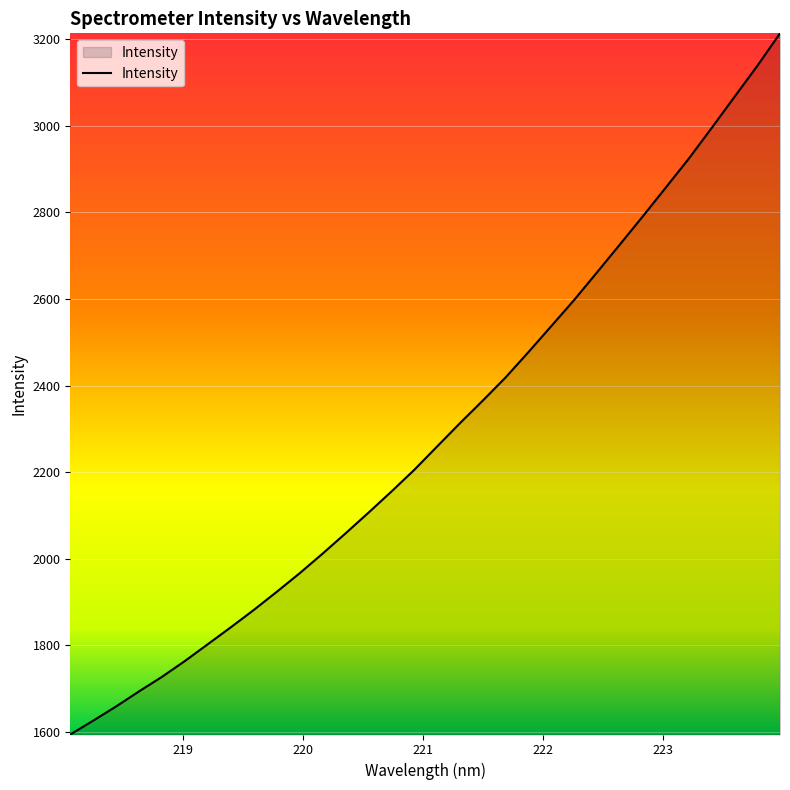

What is the maximum value shown in the chart?

3213.4